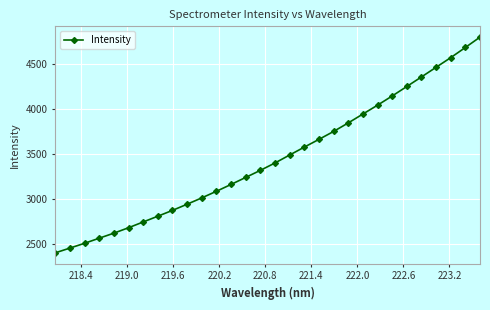

What is the difference between the maximum and second lowest values?

2342.6